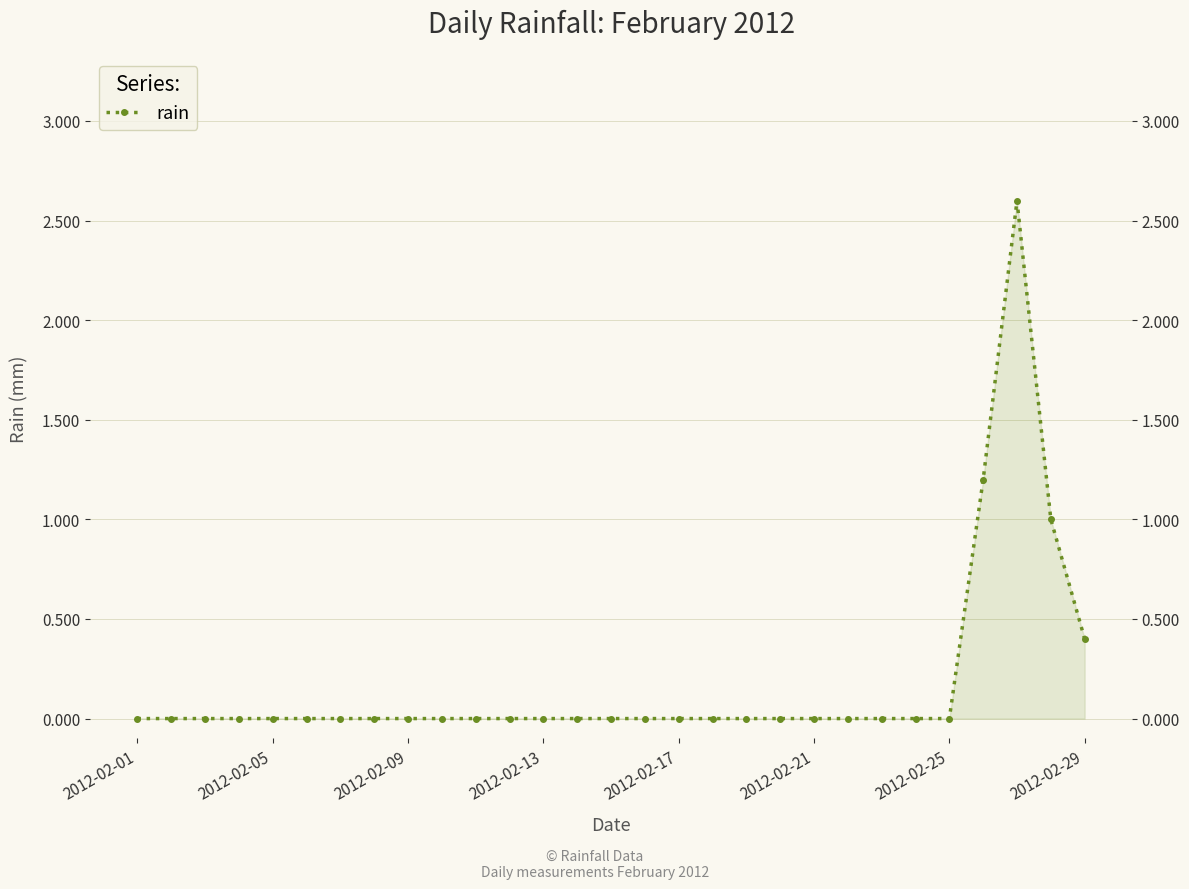

How many lines are shown in the chart?

1